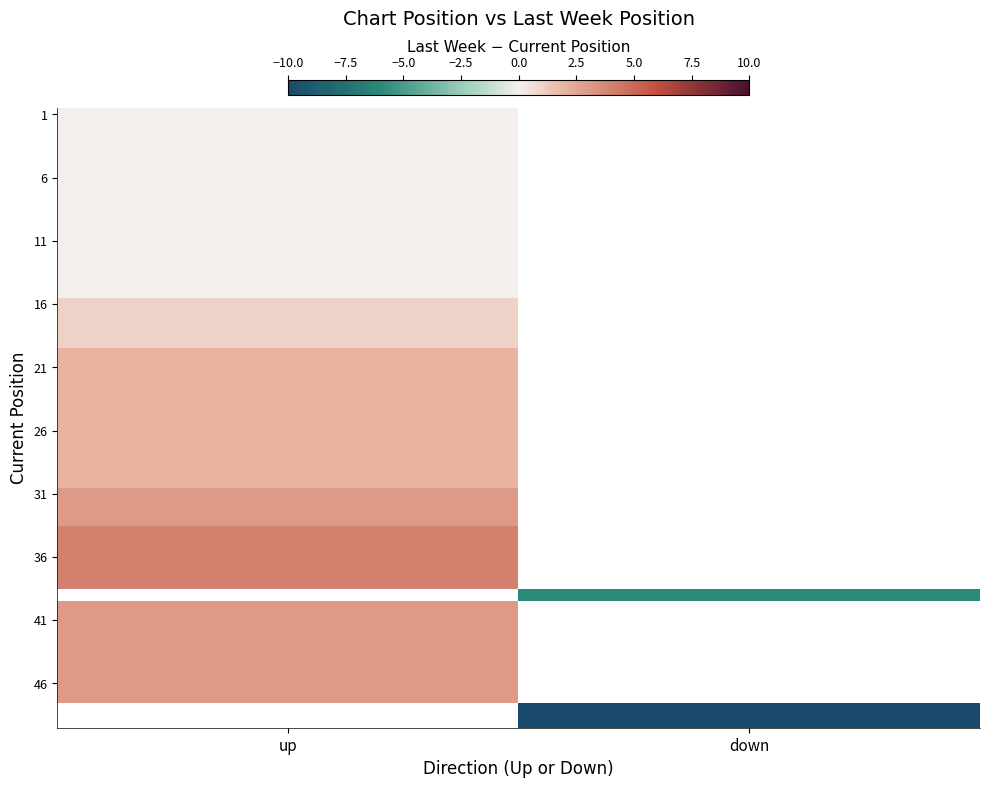

How many values in the 2 series are below 33?

10